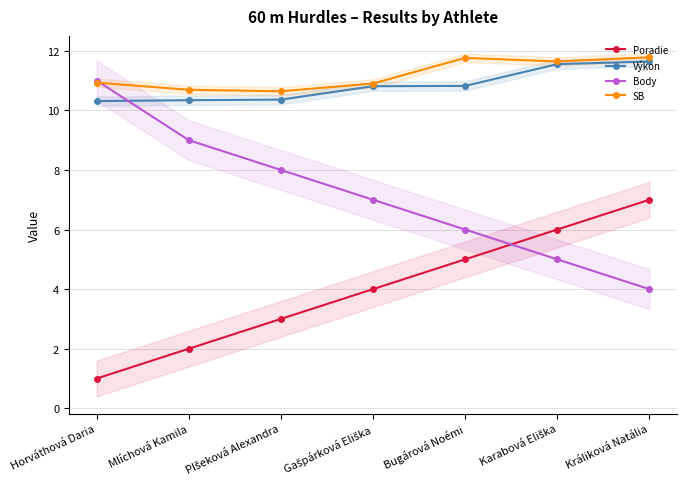

At how many categories does at least one series exceed 9?

7